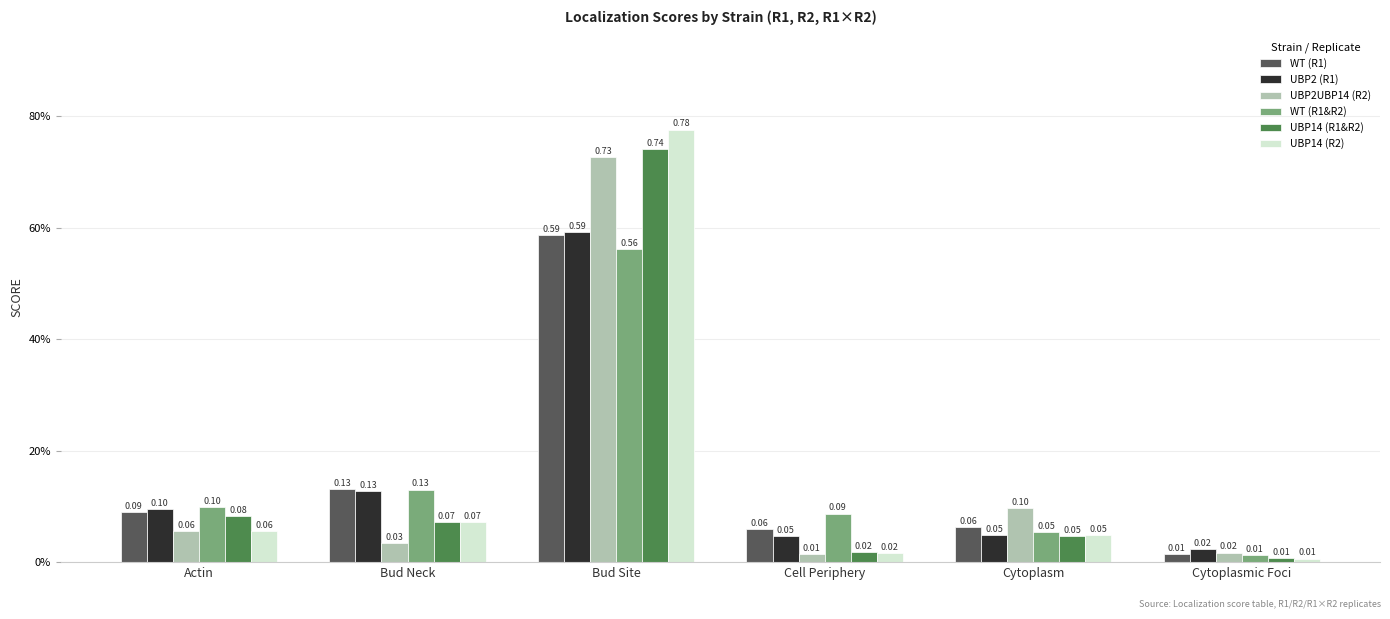

What is the difference between the second highest and second lowest values in the UBP2UBP14 (R2) series?

0.1